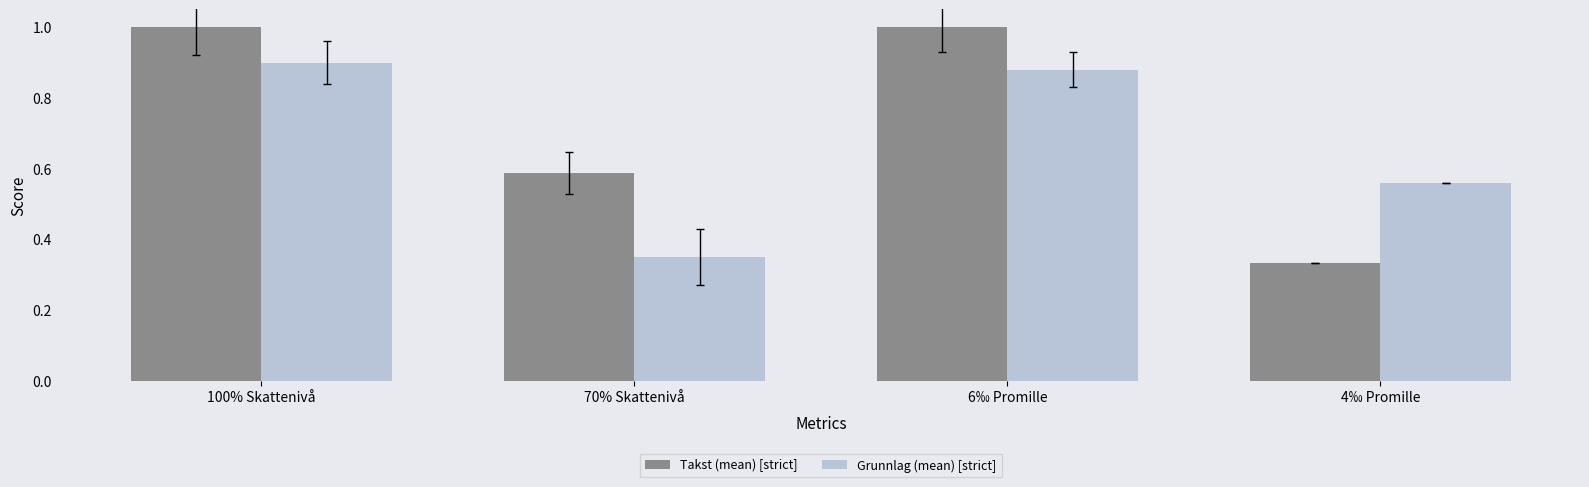

What is the label of the 4th bar from the right?

100% Skattenivå